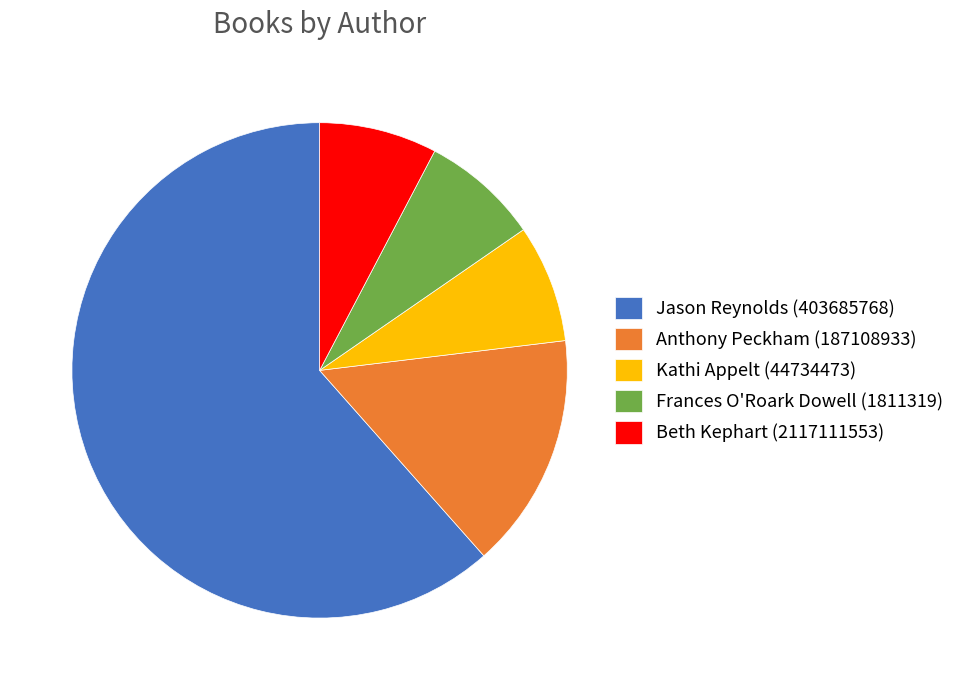

Is it true that Kathi Appelt (44734473) is 2% of the pie?

False